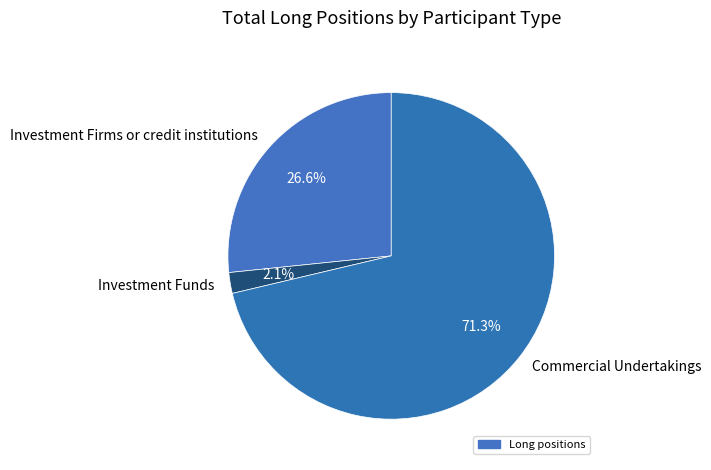

Which has a higher value, Investment Firms or credit institutions or Investment Funds?

Investment Firms or credit institutions